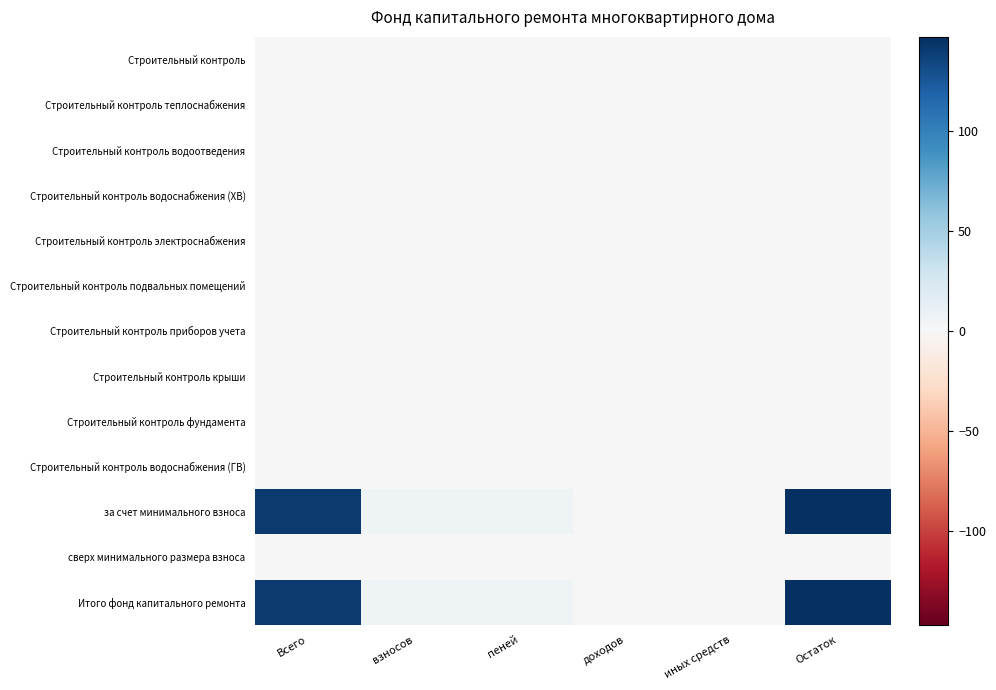

Rank the series at взносов from lowest to highest value.

Строительный контроль фундамента, Строительный контроль электроснабжения, сверх минимального размера взноса, Строительный контроль крыши, Строительный контроль, Строительный контроль приборов учета, Строительный контроль водоснабжения (ХВ), Строительный контроль водоснабжения (ГВ), Строительный контроль теплоснабжения, Строительный контроль водоотведения, Строительный контроль подвальных помещений, за счет минимального взноса, Итого фонд капитального ремонта